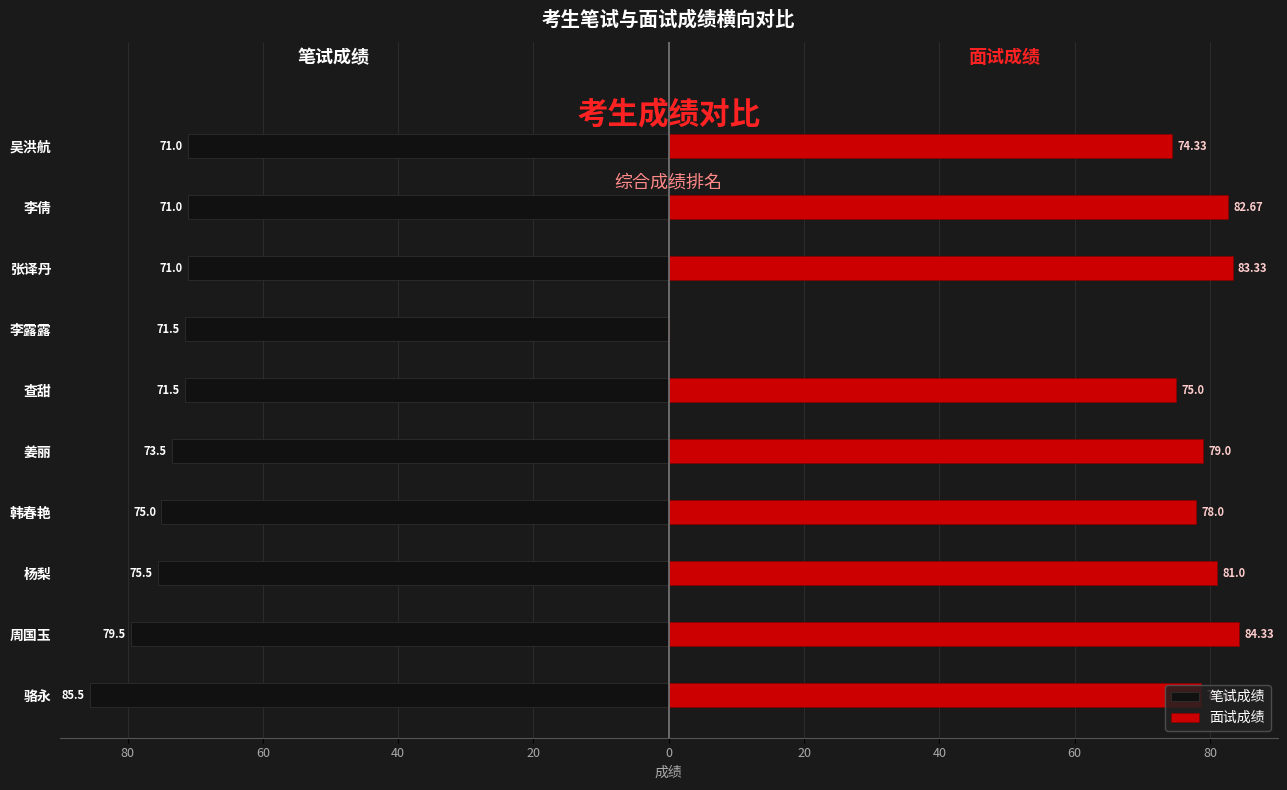

Count the number of categories in the chart.

10